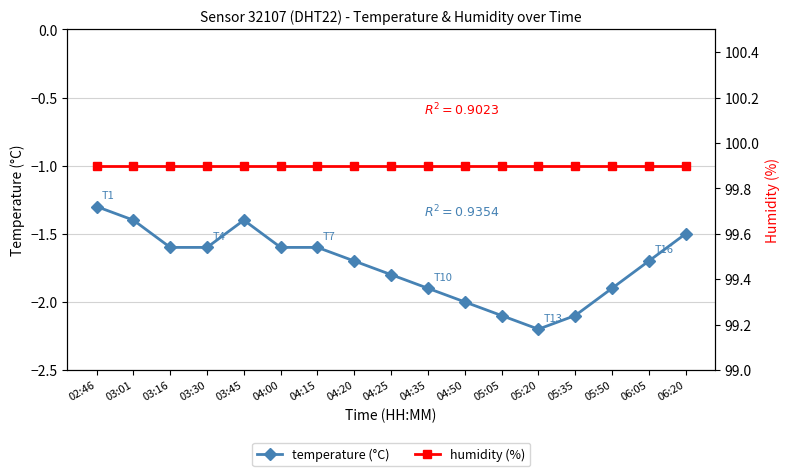

What is the average value of the humidity (%) series?

99.9